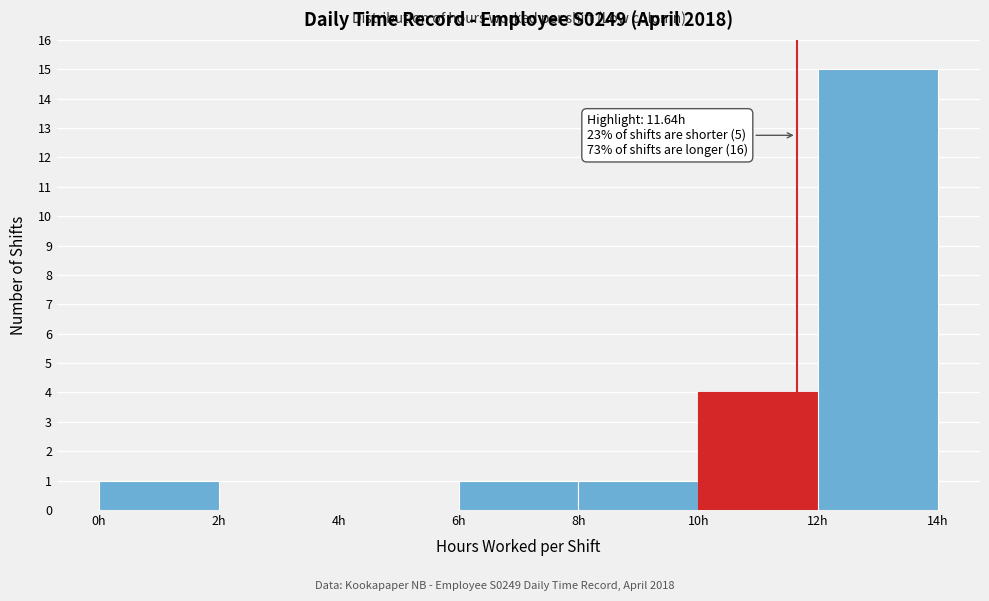

Over which range of the x-axis is the bar tallest?

12 to 14